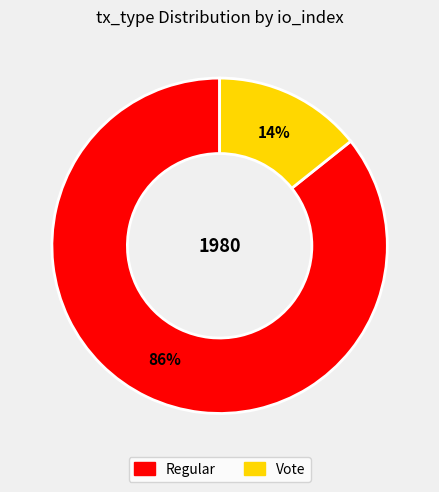

True or false: Vote accounts for 14% of the total.

True